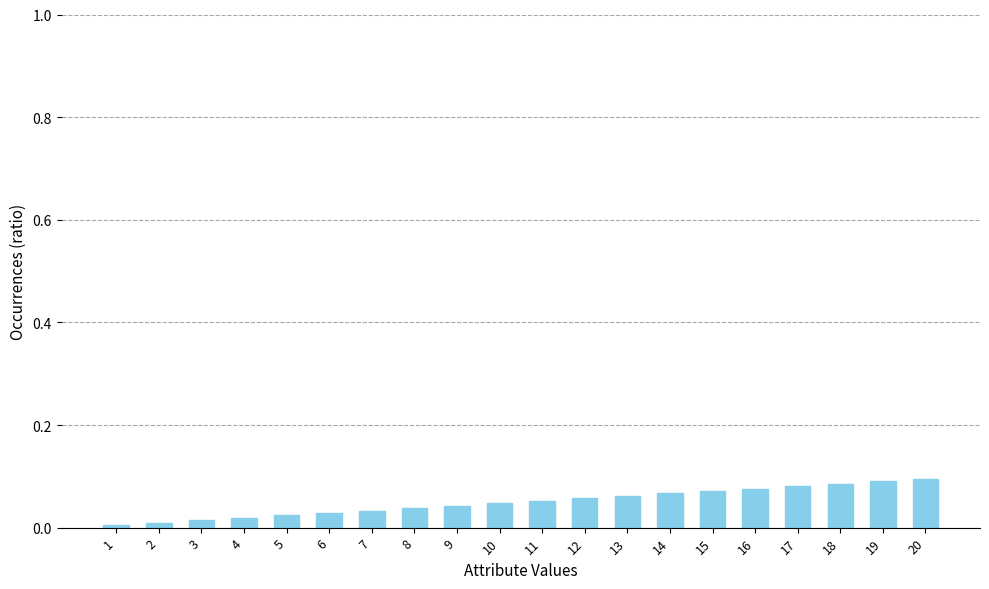

Is it true that the value at 3 is 0.0?

True